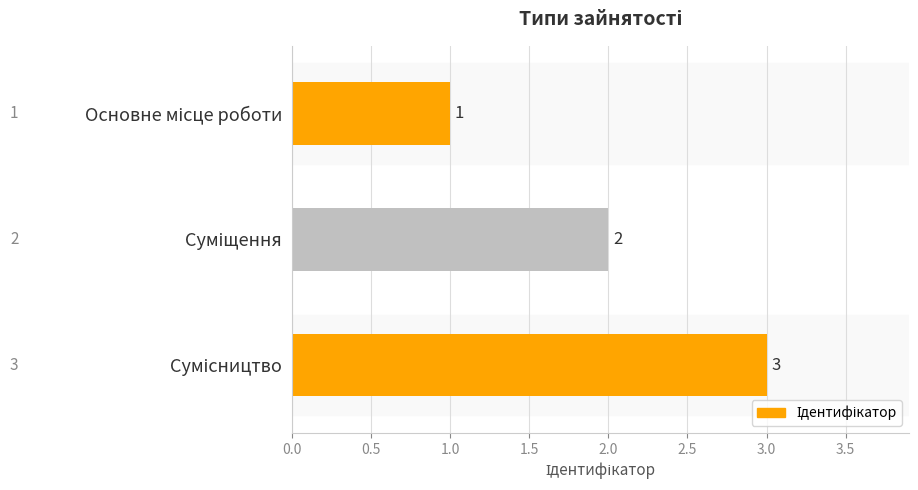

How many values are between 1 and 3?

3